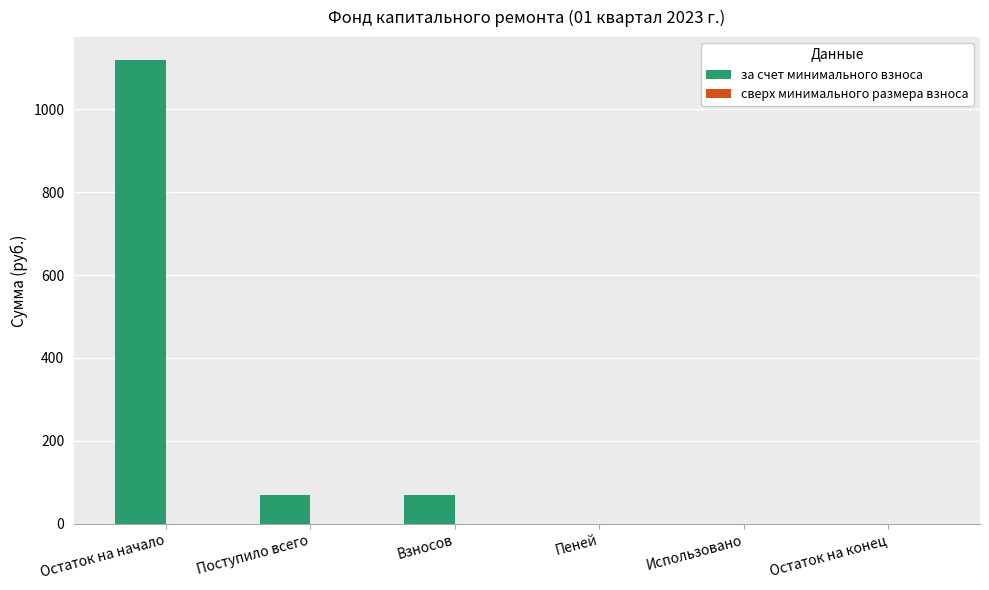

The chart shows a value of 68.6 at Поступило всего. True or false?

True